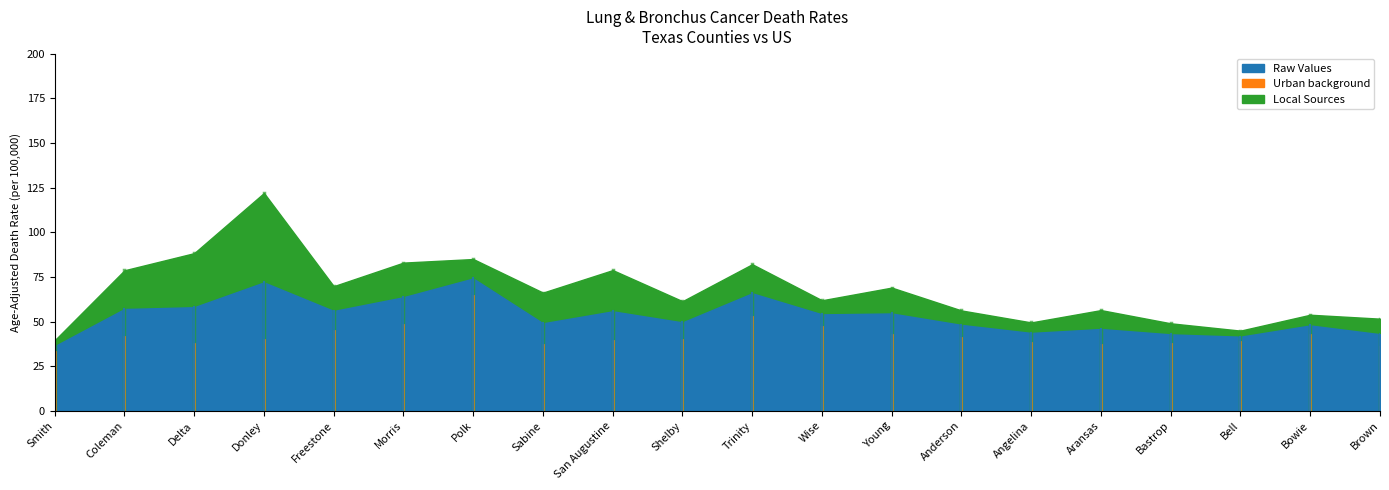

At which category does Upper 95% CI reach its first local peak?

Donley